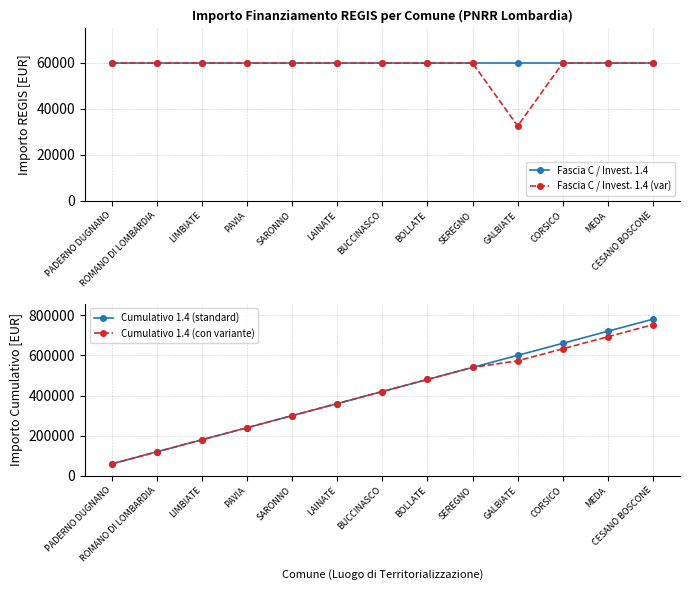

Which series has the widest spread of values?

Cumulativo 1.4 (standard)